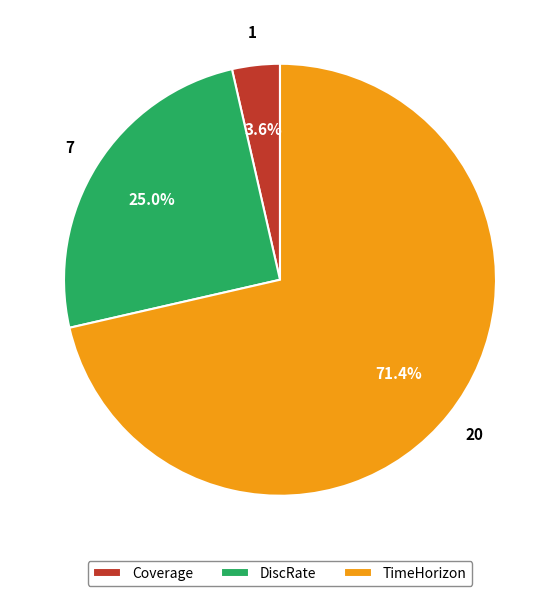

What is the smallest slice in the pie chart?

Coverage